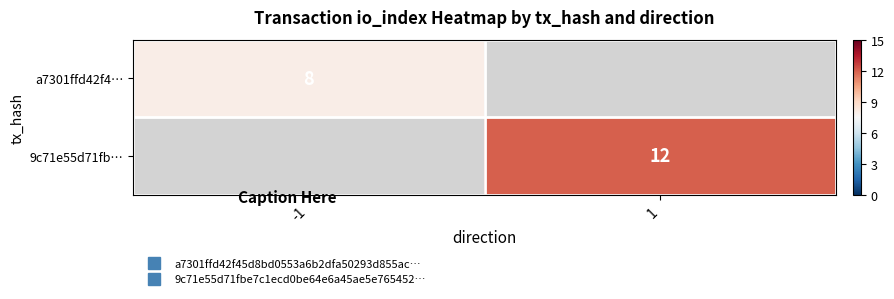

At how many categories does at least one series exceed 8?

1